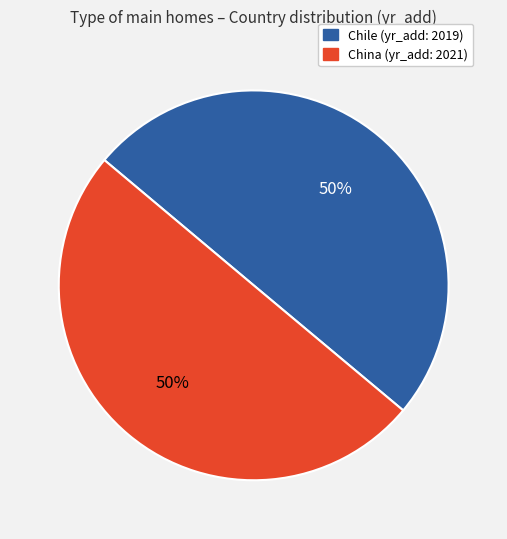

True or false: Chile accounts for 50% of the total.

True